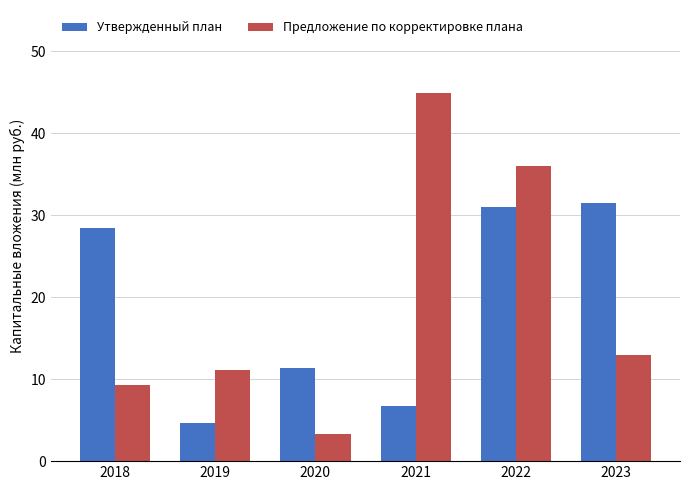

How many data points in Утвержденный план are less than 28?

3